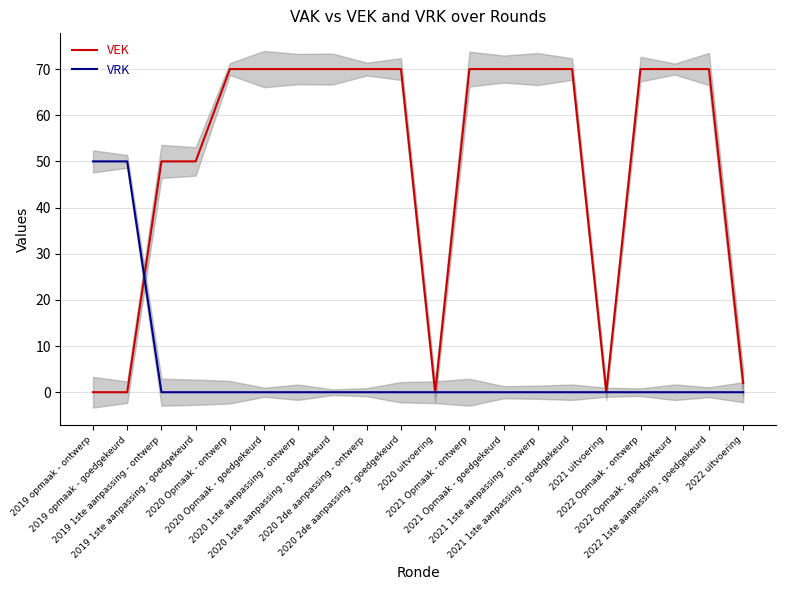

Reading left to right, extract all data points from this chart.

VEK: 2019 opmaak - ontwerp=0	2019 opmaak - goedgekeurd=0	2019 1ste aanpassing - ontwerp=50	2019 1ste aanpassing - goedgekeurd=50	2020 Opmaak - ontwerp=70	2020 Opmaak - goedgekeurd=70	2020 1ste aanpassing - ontwerp=70	2020 1ste aanpassing - goedgekeurd=70	2020 2de aanpassing - ontwerp=70	2020 2de aanpassing - goedgekeurd=70	2020 uitvoering=0	2021 Opmaak - ontwerp=70	2021 Opmaak - goedgekeurd=70	2021 1ste aanpassing - ontwerp=70	2021 1ste aanpassing - goedgekeurd=70	2021 uitvoering=0	2022 Opmaak - ontwerp=70	2022 Opmaak - goedgekeurd=70	2022 1ste aanpassing - goedgekeurd=70	2022 uitvoering=2
VRK: 2019 opmaak - ontwerp=50	2019 opmaak - goedgekeurd=50	2019 1ste aanpassing - ontwerp=0	2019 1ste aanpassing - goedgekeurd=0	2020 Opmaak - ontwerp=0	2020 Opmaak - goedgekeurd=0	2020 1ste aanpassing - ontwerp=0	2020 1ste aanpassing - goedgekeurd=0	2020 2de aanpassing - ontwerp=0	2020 2de aanpassing - goedgekeurd=0	2020 uitvoering=0	2021 Opmaak - ontwerp=0	2021 Opmaak - goedgekeurd=0	2021 1ste aanpassing - ontwerp=0	2021 1ste aanpassing - goedgekeurd=0	2021 uitvoering=0	2022 Opmaak - ontwerp=0	2022 Opmaak - goedgekeurd=0	2022 1ste aanpassing - goedgekeurd=0	2022 uitvoering=0